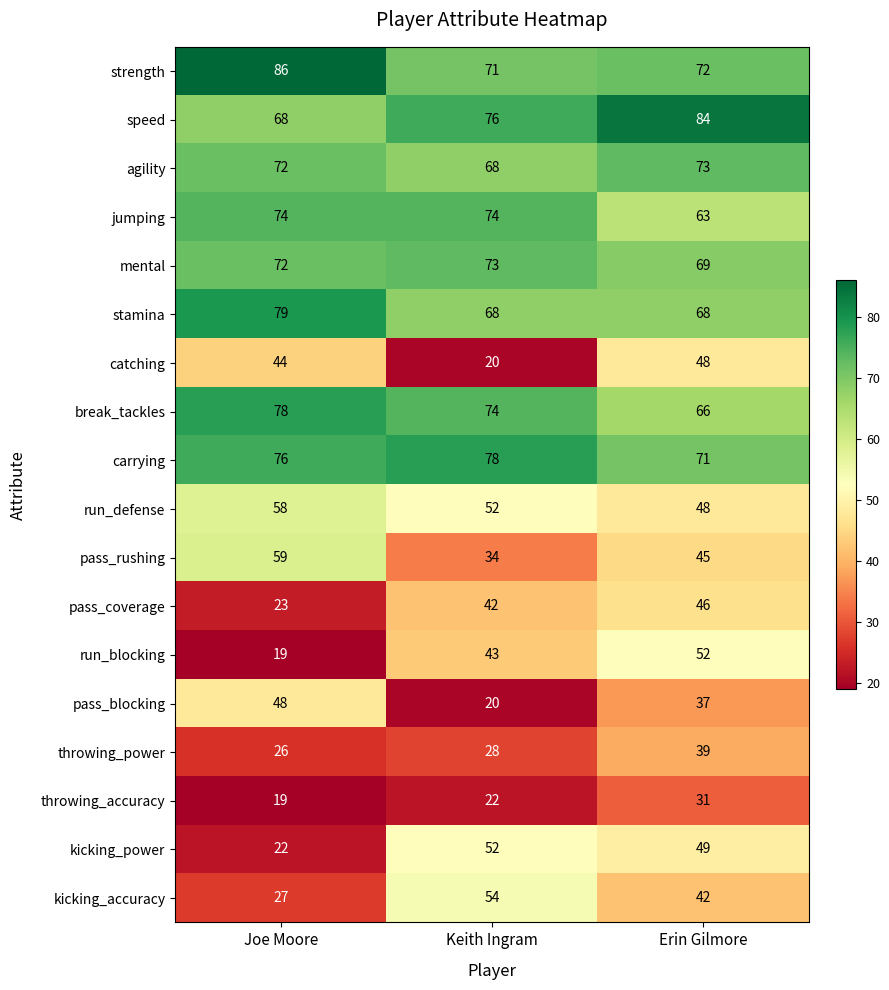

How many distinct data groups are displayed?

18